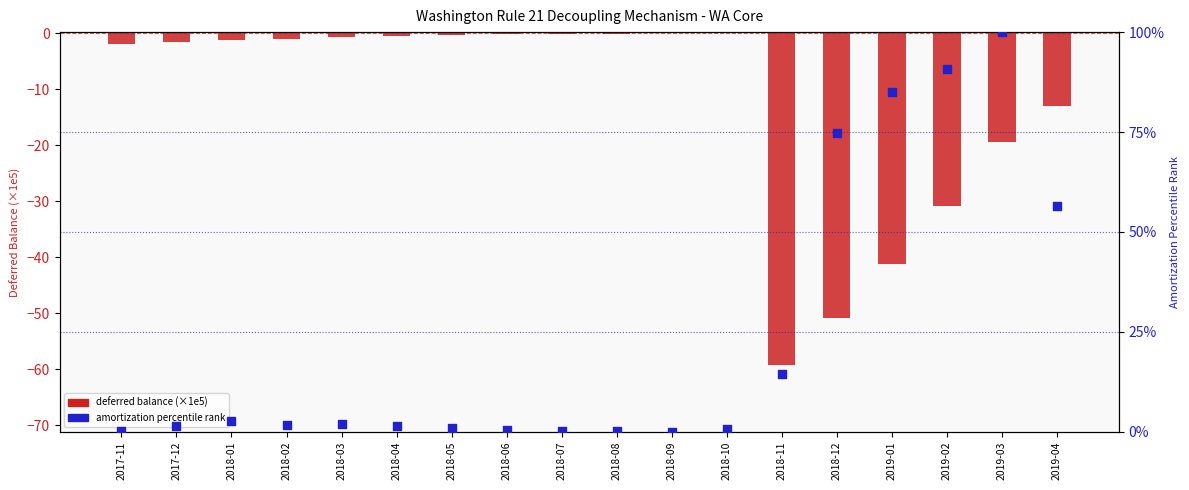

What is the total value across all series at 2019-01?

43.9